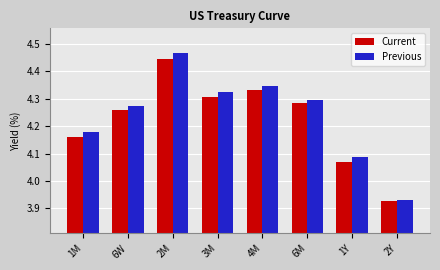

What is the label of the 1st bar from the right?

2Y